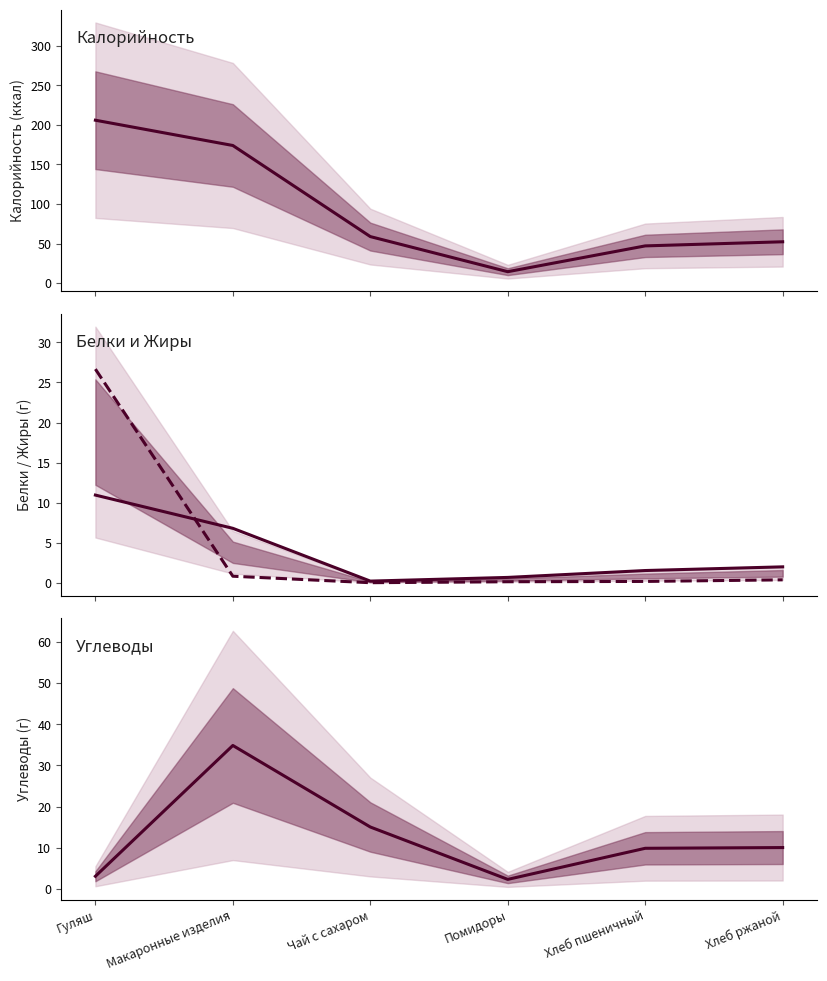

True or false: Калорийность and Углеводы cross at least once.

False